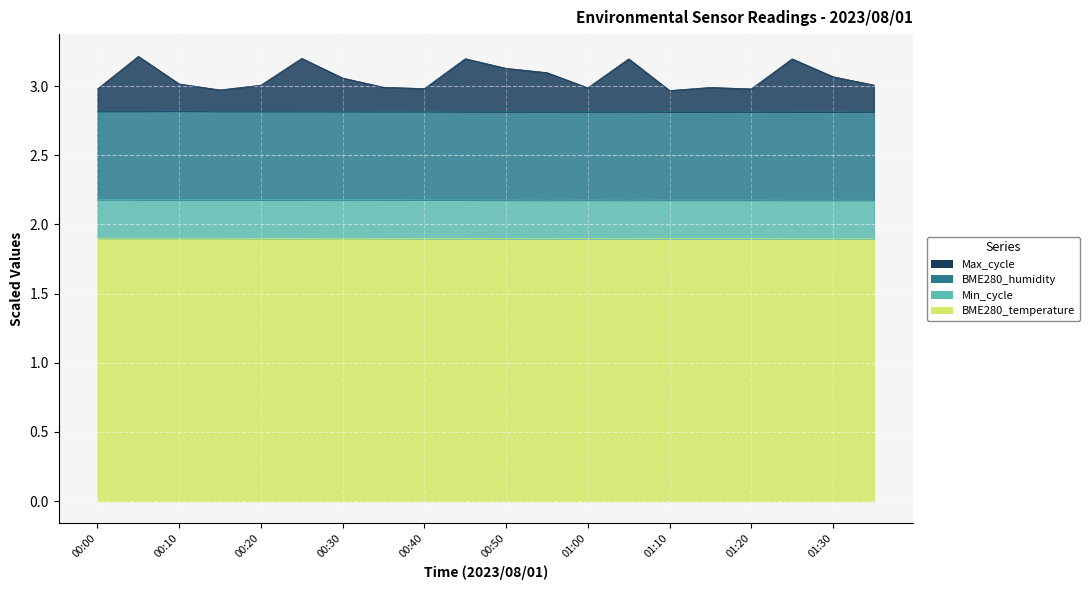

What is the average value of the Max_cycle series?

3.1